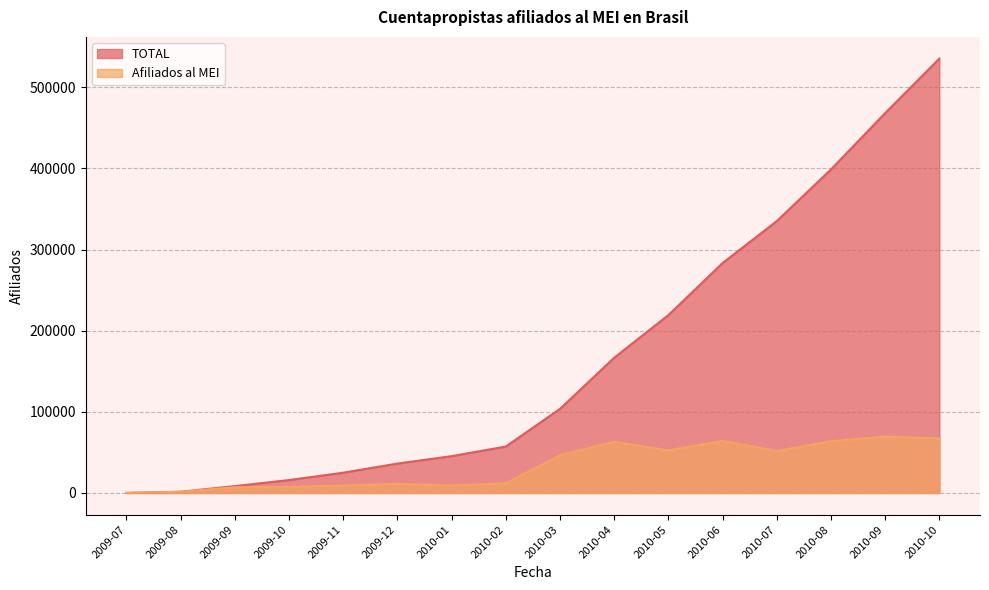

Reading right to left, what are all the values shown in this chart?

TOTAL: 535244	468128	398654	334979	283305	219142	166609	103597	57168	45348	36205	24965	15881	8438	1450	25
Afiliados al MEI: 67116	69474	63675	51674	64163	52533	63012	46429	11820	9143	11240	9084	7443	6988	1425	0